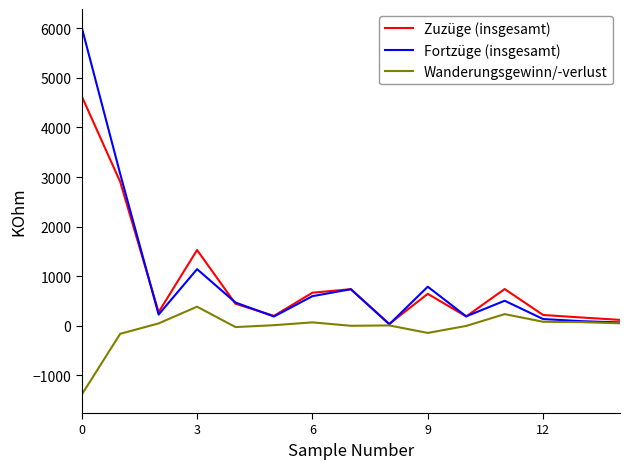

What is the greatest value displayed?

6019